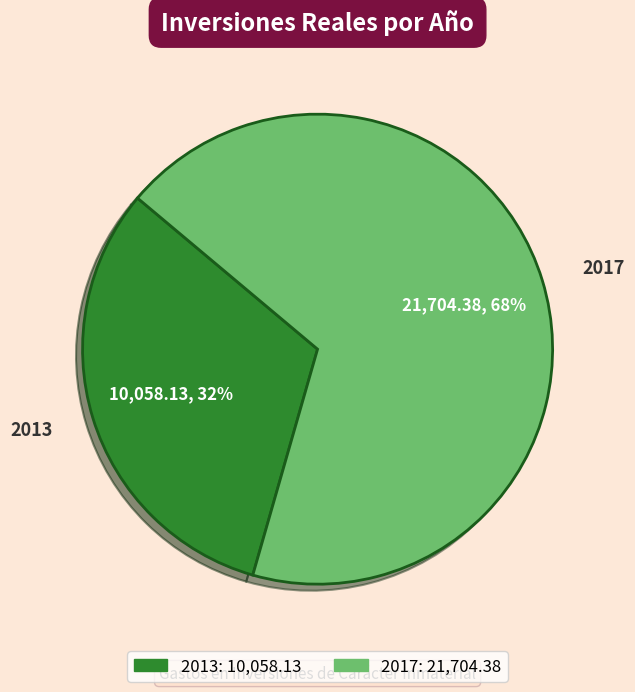

Which category accounts for the majority?

2017